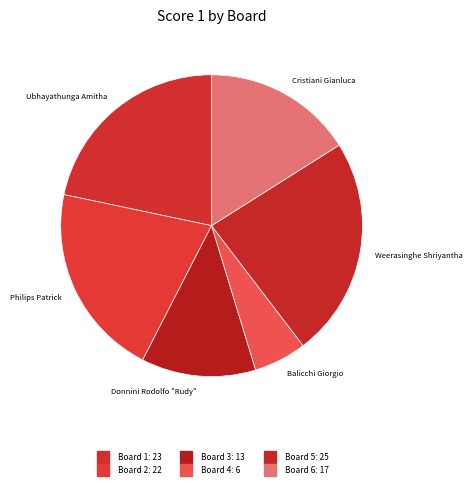

How many slices are in this pie chart?

6